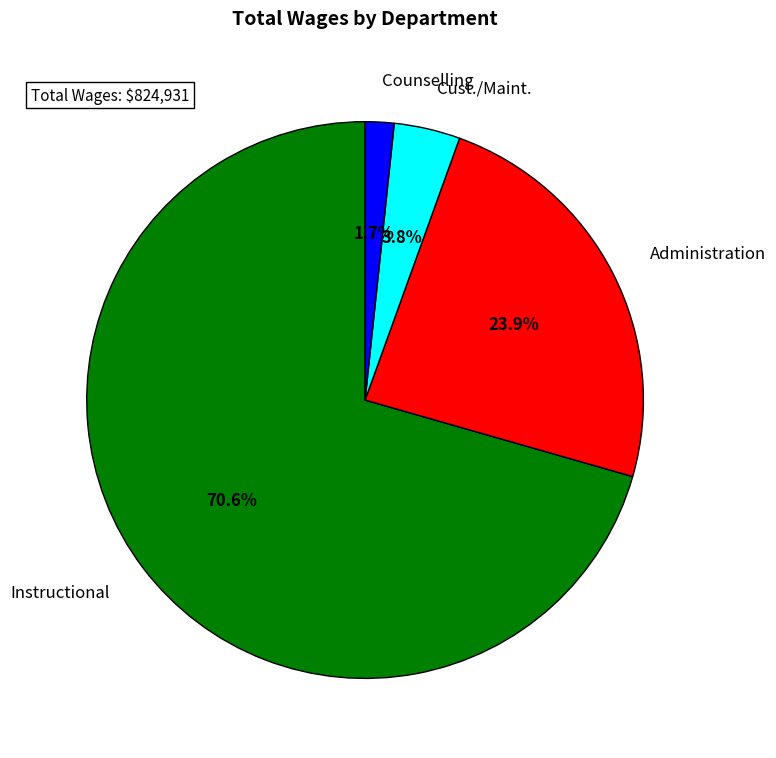

To the nearest percent, what is the combined percentage of Cust./Maint. and Instructional?

74%